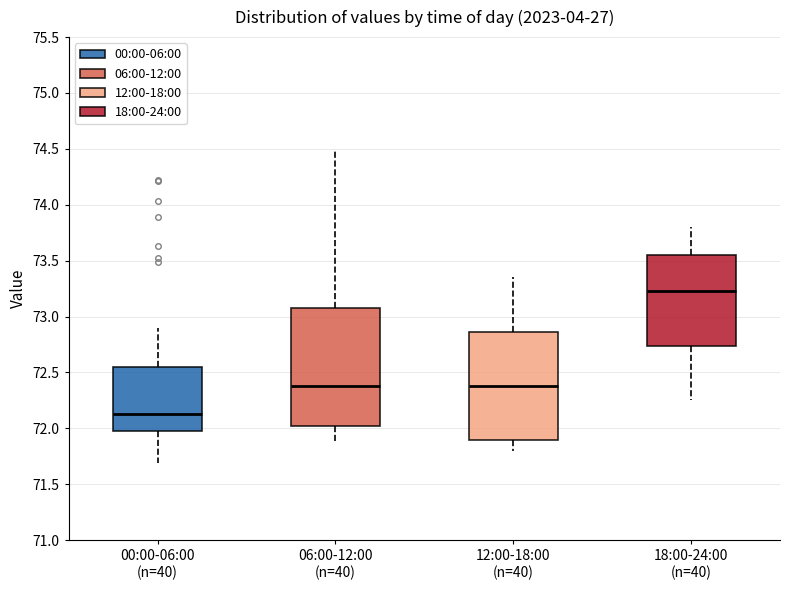

Where is the lower edge of the box for 06:00-12:00 (n=40) on the y-axis? The values are not printed on the chart, so give them approximately, as read against the axis.

72.05